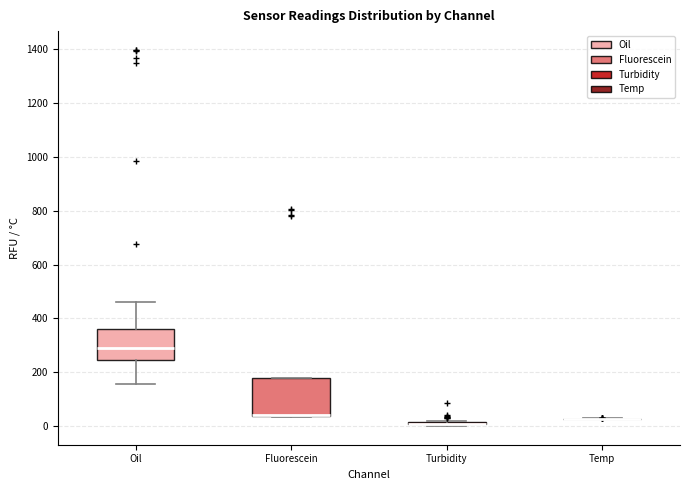

Which box is the tallest, from its lower edge to its upper edge?

Fluorescein